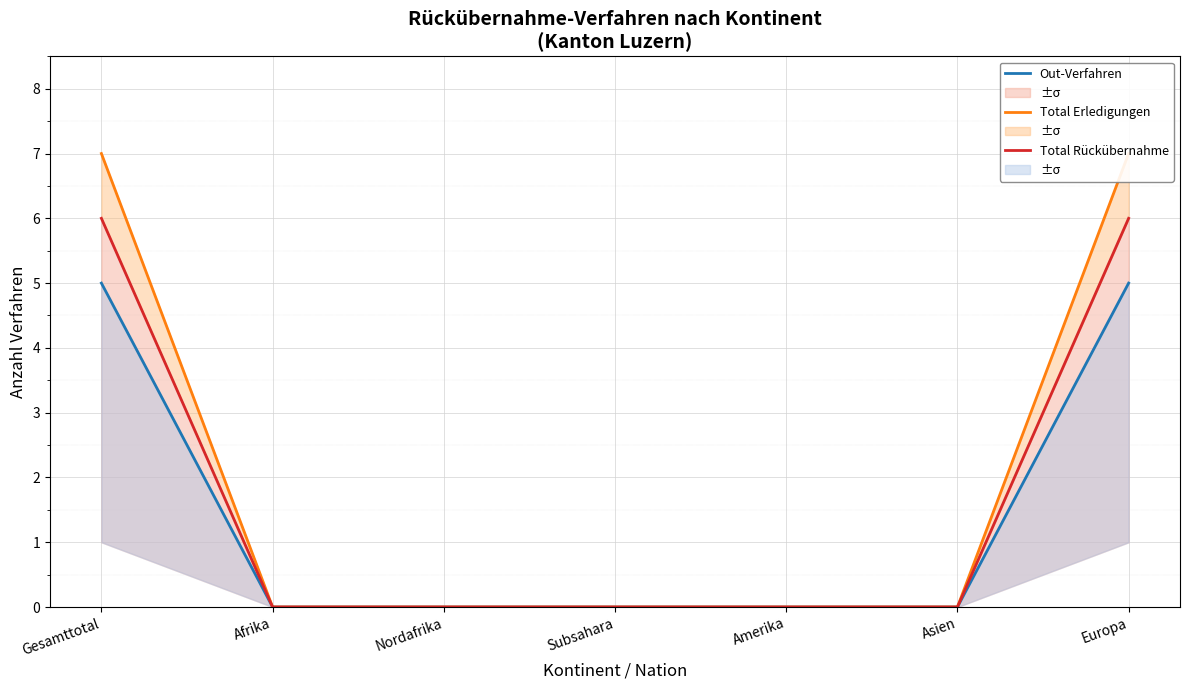

Reading right to left, list all the values displayed in this chart.

Out-Verfahren: 5	0	0	0	0	0	5
Total Erledigungen: 7	0	0	0	0	0	7
Total Rückübernahme: 6	0	0	0	0	0	6